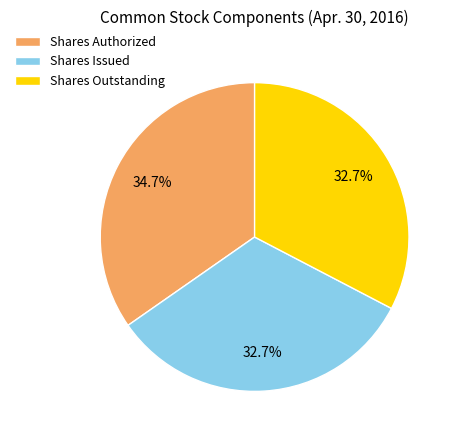

Combined, what portion of the pie is Shares Issued and Shares Authorized?

67.3%